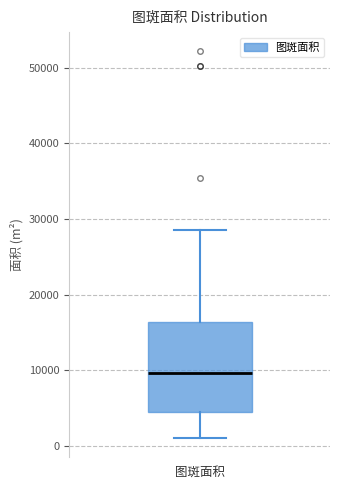

Where does the upper whisker of the box for 图斑面积 end on the y-axis? The values are not printed on the chart, so give them approximately, as read against the axis.

29000